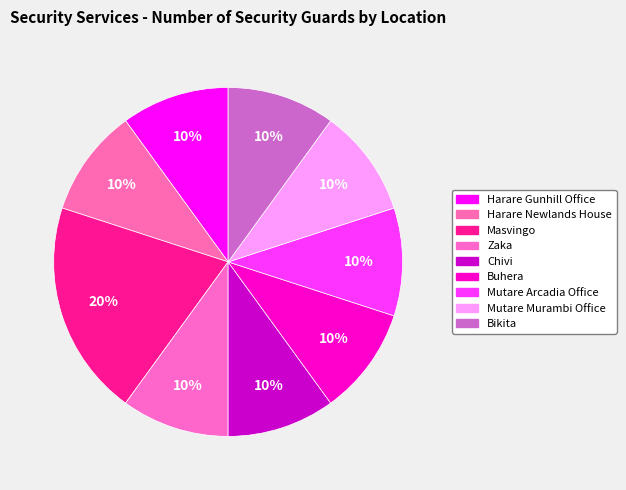

Is Mutare Arcadia Office the majority of the pie?

No